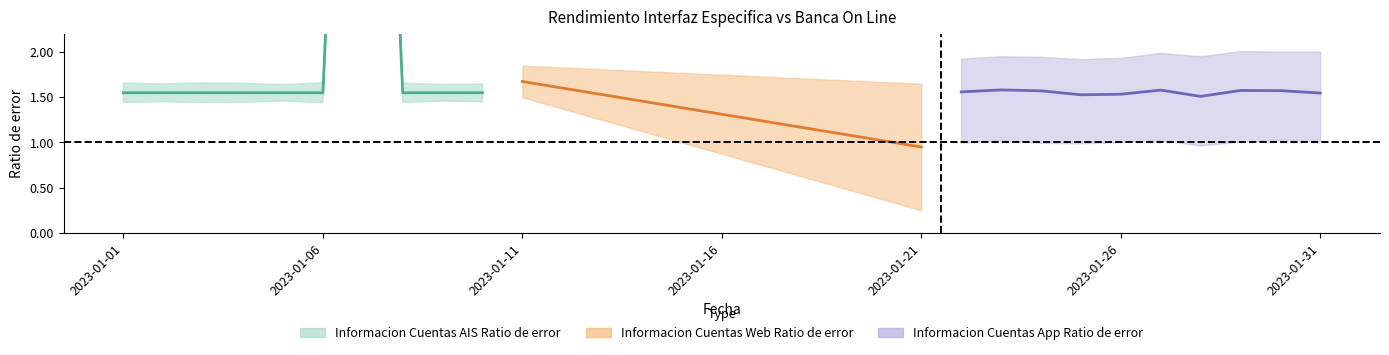

Between 2023-01-07 and 2023-01-30, which series saw the biggest shift?

Informacion Cuentas AIS Ratio de error